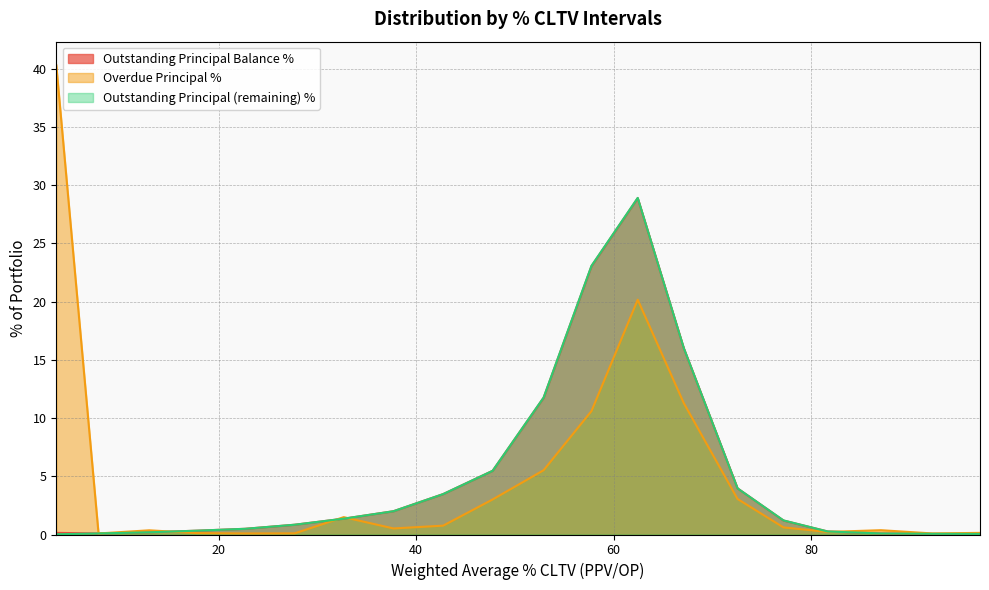

True or false: Outstanding Principal (remaining) % and Outstanding Principal Balance % intersect in this chart.

False